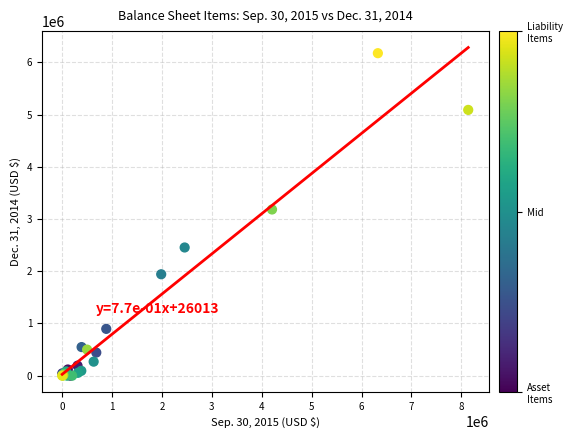

What Y value in the scatter plot is closest to 3088432?

3183545